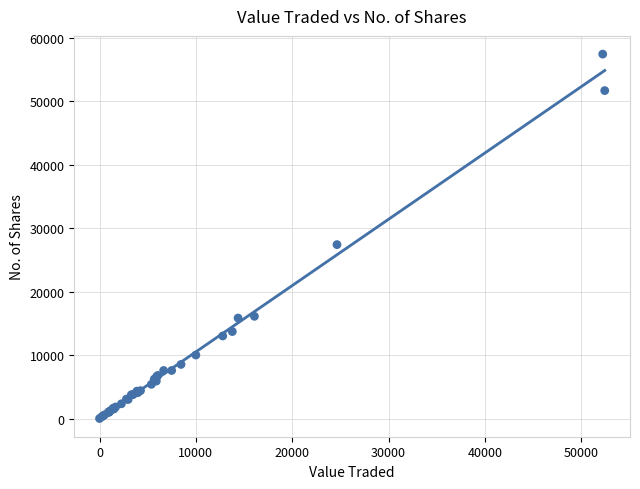

What Y value in the scatter plot is closest to 28698?

27387